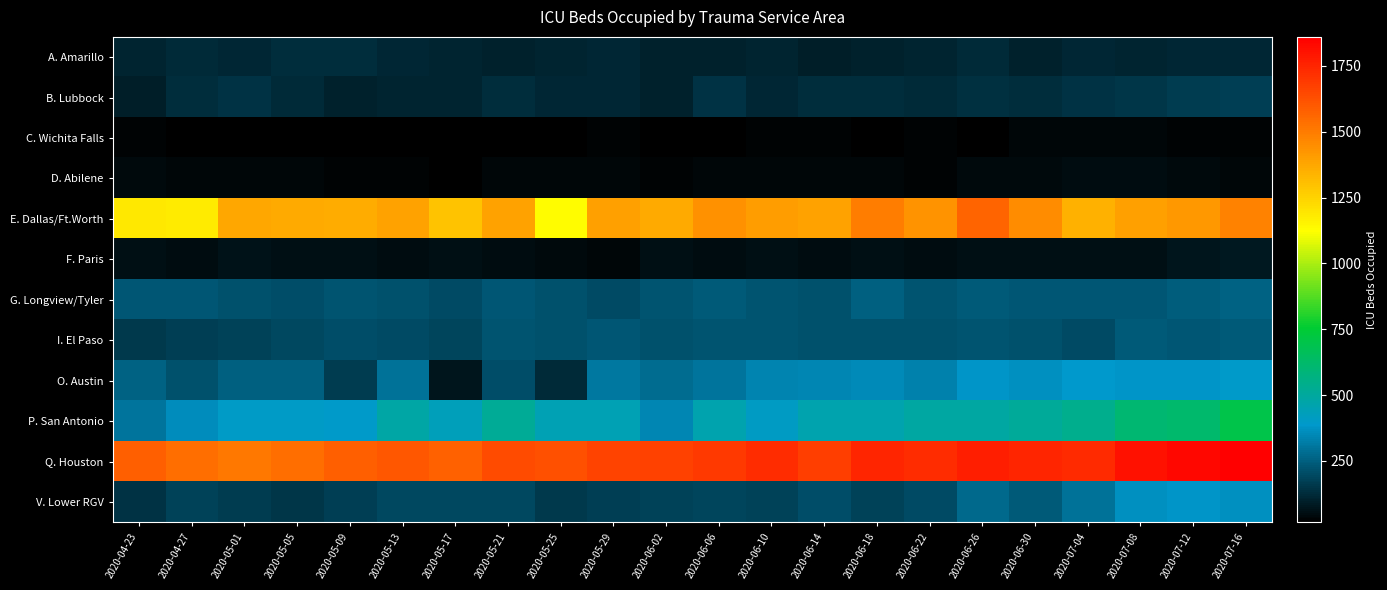

Between 2020-05-25 and 2020-05-09, which is larger?

2020-05-09